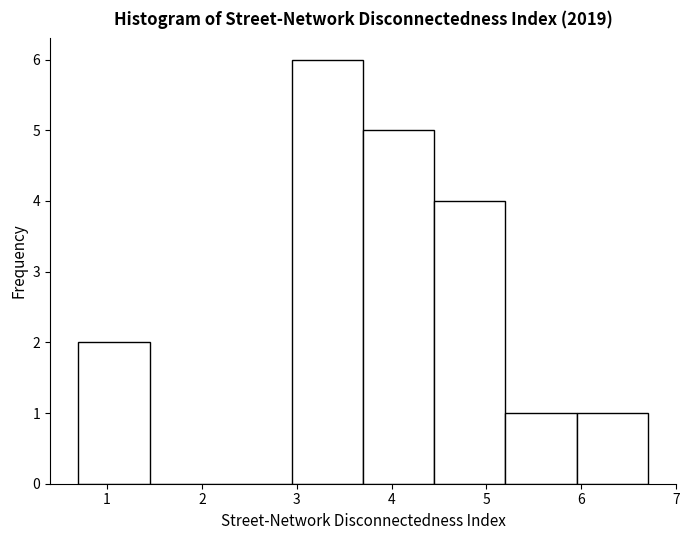

Which range on the x-axis has the tallest bar?

2.95 to 3.70